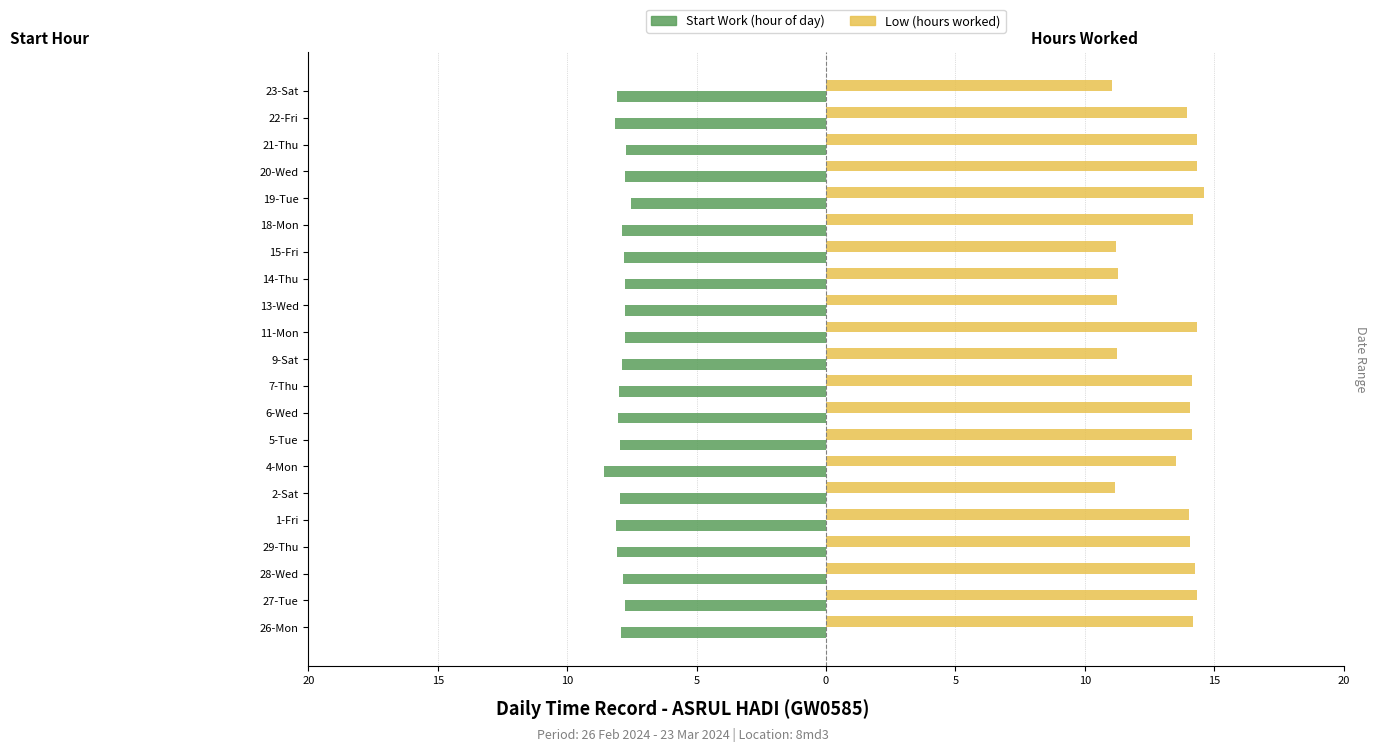

Which series has the largest total across all categories?

Low (hours worked)